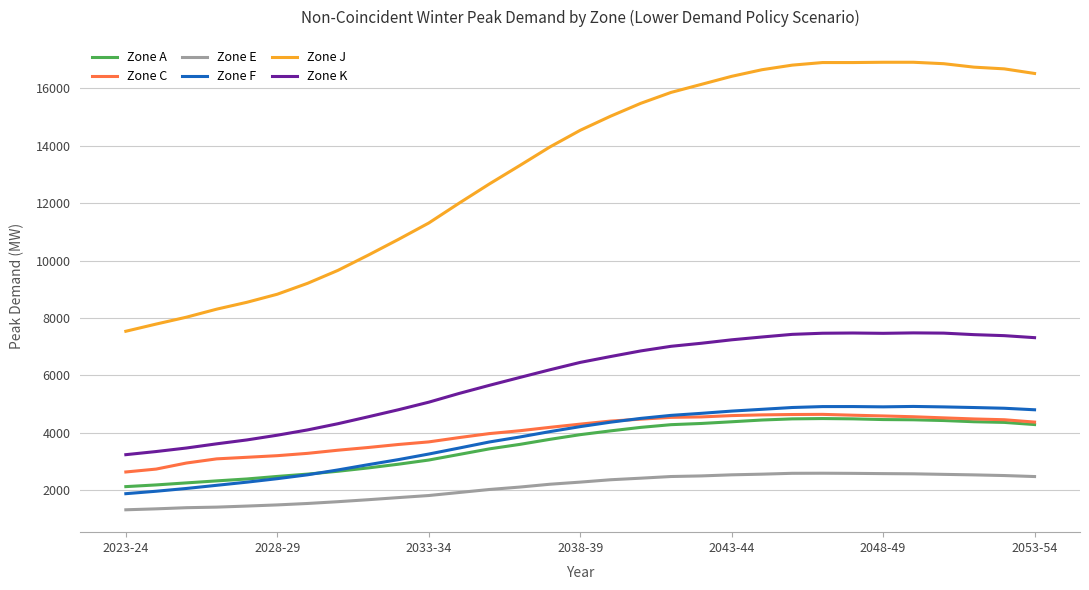

What is the greatest value displayed?

16910